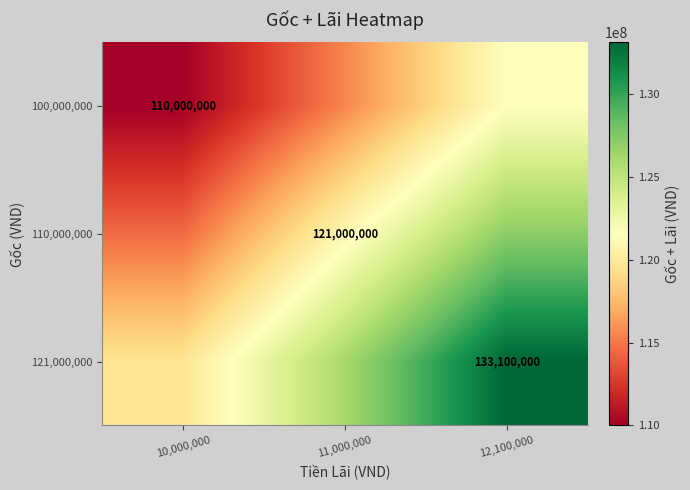

The value of 110,000,000 at 11,000,000 is 121000000. True or false?

True